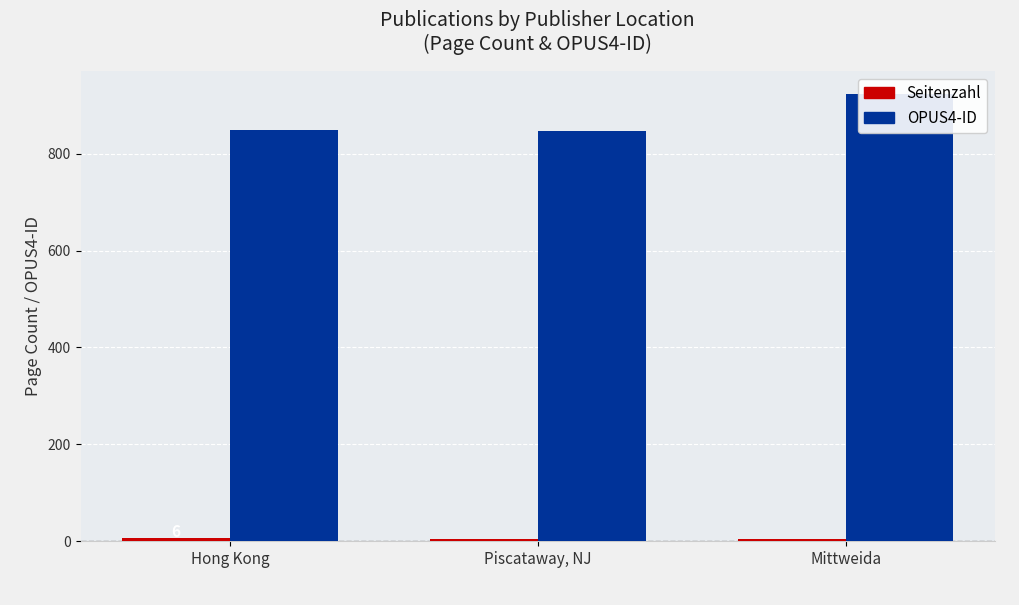

Reading left to right, what are all the values shown in this chart?

Seitenzahl: 6	5	4
OPUS4-ID: 848	847	924